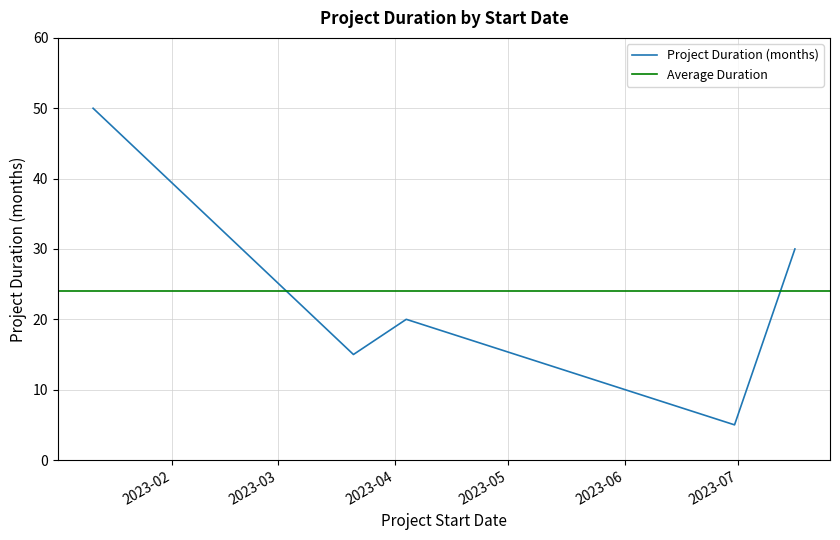

Reading left to right, transcribe all the data shown in this chart.

2023-01-11=50	2023-03-21=15	2023-04-04=20	2023-06-30=5	2023-07-16=30